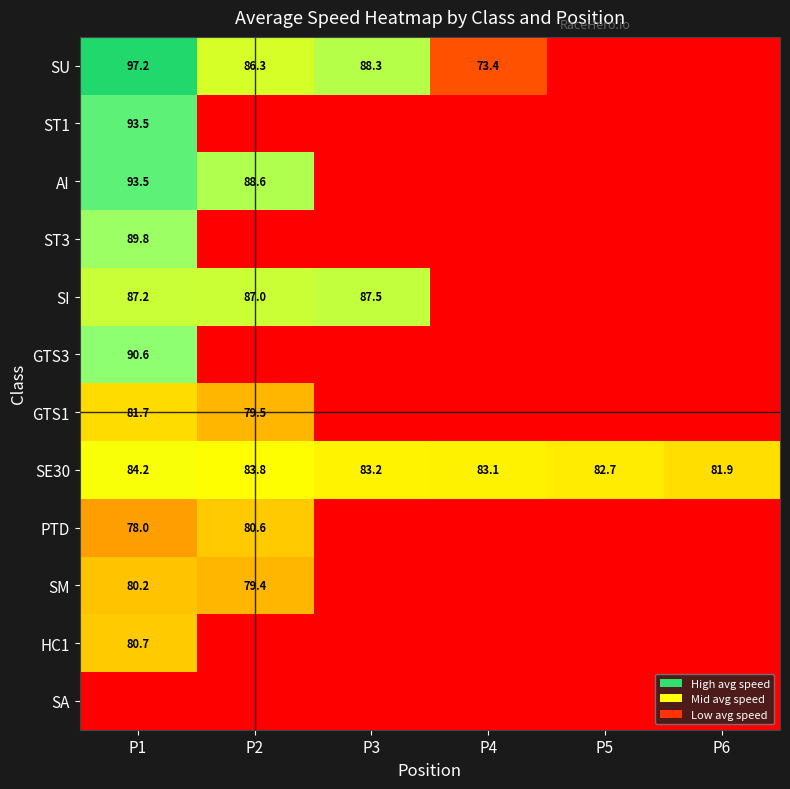

The SE30 series shows 82.7 at P5. True or false?

True